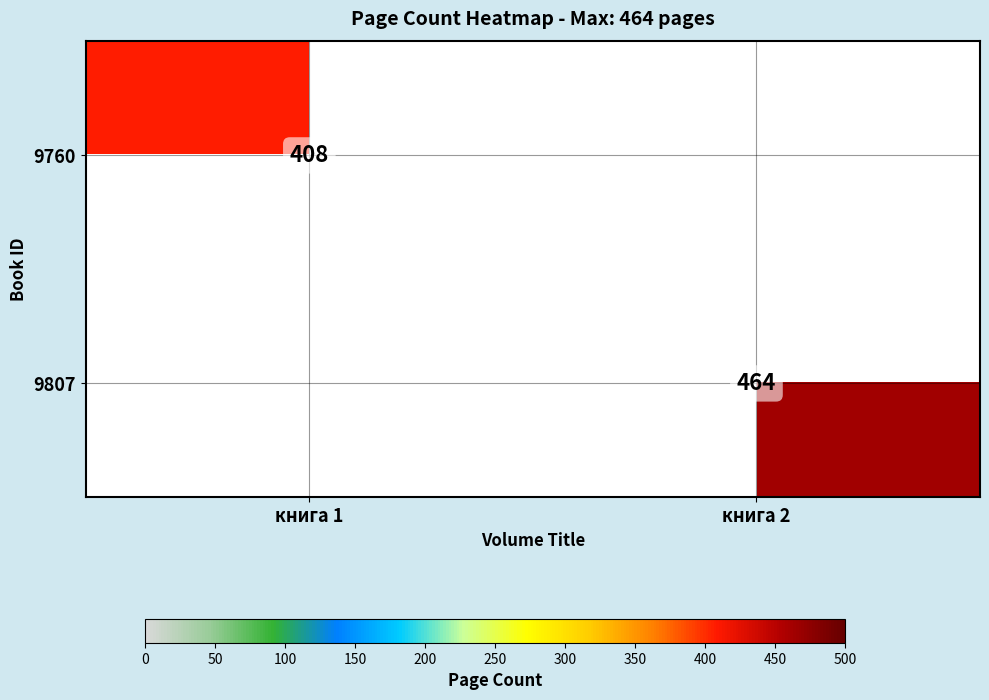

Is the value of 9760 at книга 1 greater than the value of 9807 at книга 2?

No